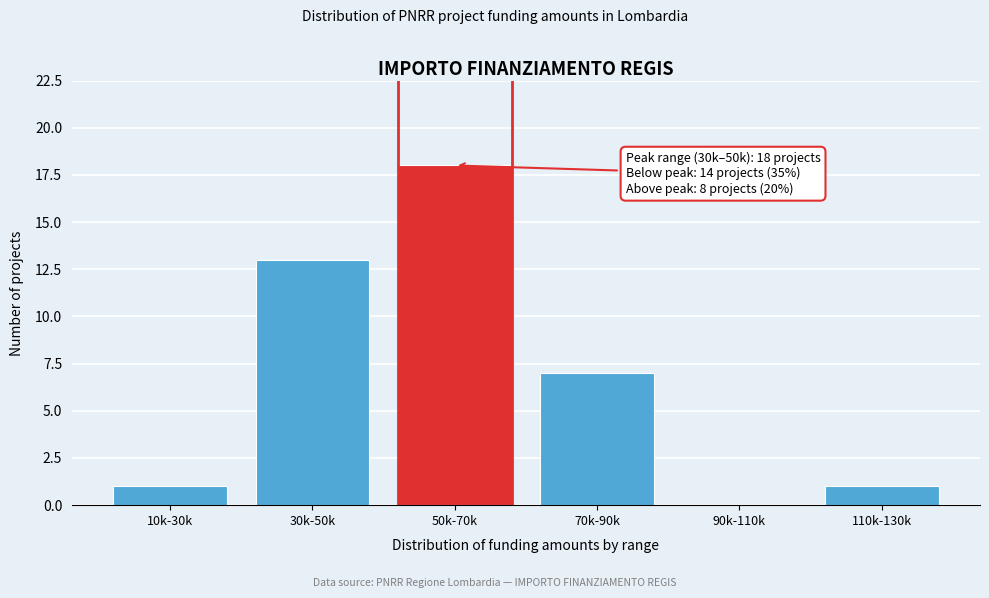

Reading right to left, what are all the values shown in this chart?

110k-130k=1	90k-110k=0	70k-90k=7	50k-70k=18	30k-50k=13	10k-30k=1